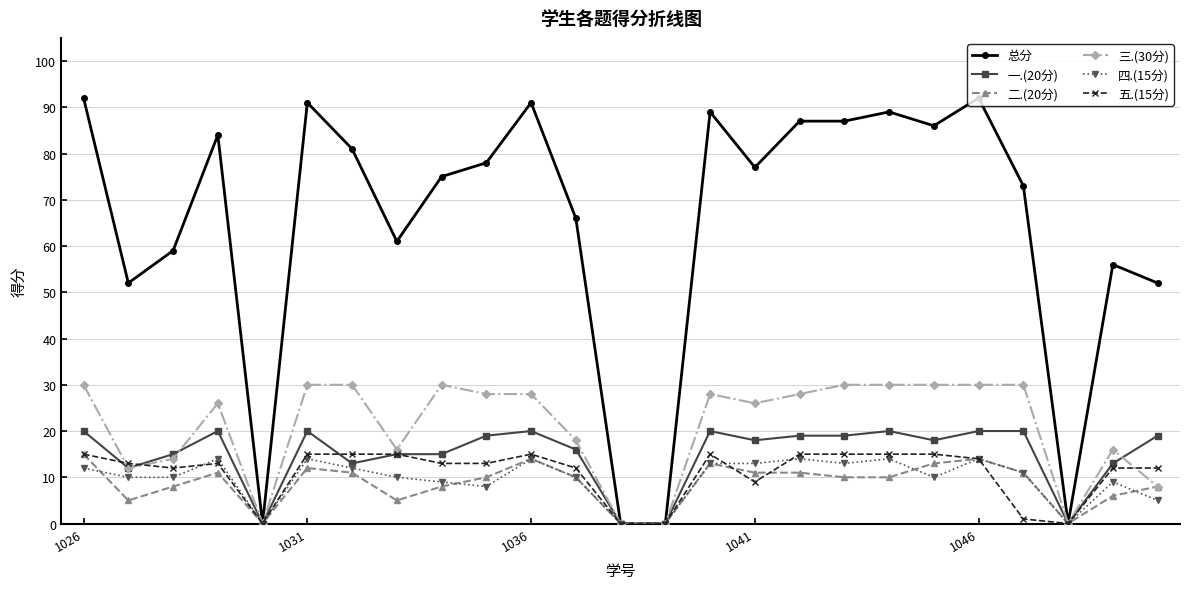

Reading left to right, transcribe all the data shown in this chart.

总分: 92	52	59	84	0	91	81	61	75	78	91	66	0	0	89	77	87	87	89	86	92	73	0	56	52
一.(20分): 20	12	15	20	0	20	13	15	15	19	20	16	0	0	20	18	19	19	20	18	20	20	0	13	19
二.(20分): 15	5	8	11	0	12	11	5	8	10	14	10	0	0	13	11	11	10	10	13	14	11	0	6	8
三.(30分): 30	12	14	26	0	30	30	16	30	28	28	18	0	0	28	26	28	30	30	30	30	30	0	16	8
四.(15分): 12	10	10	14	0	14	12	10	9	8	14	10	0	0	13	13	14	13	14	10	14	11	0	9	5
五.(15分): 15	13	12	13	0	15	15	15	13	13	15	12	0	0	15	9	15	15	15	15	14	1	0	12	12